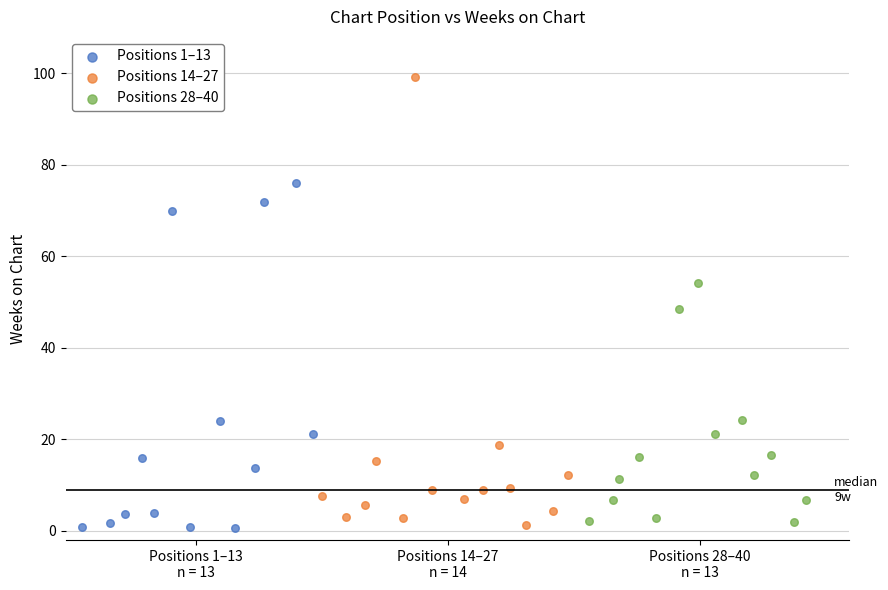

Which series contains the highest Y value?

Positions 14–27